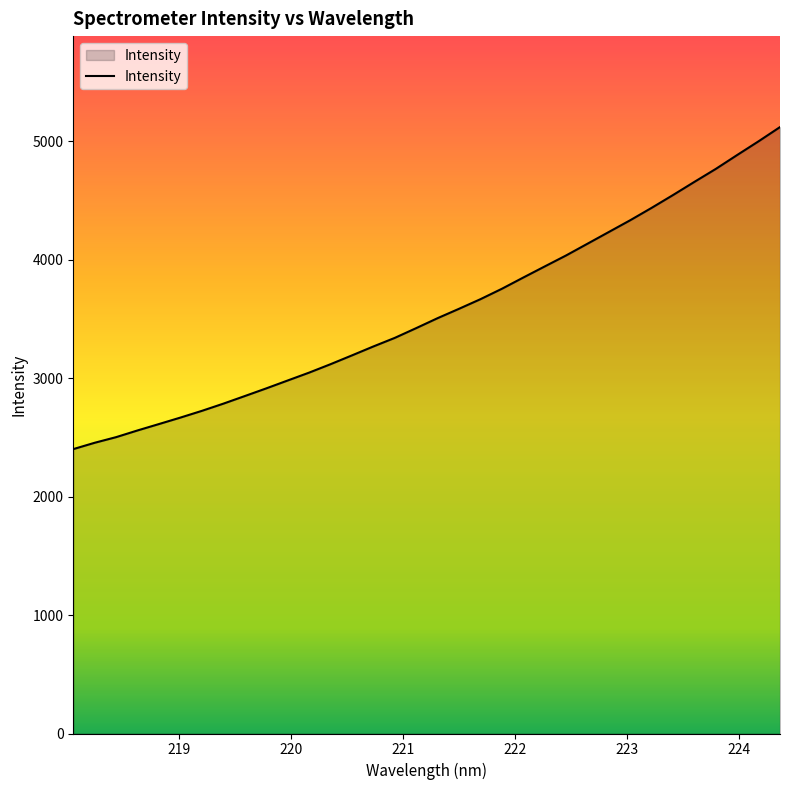

What is the minimum value shown in the chart?

2401.1